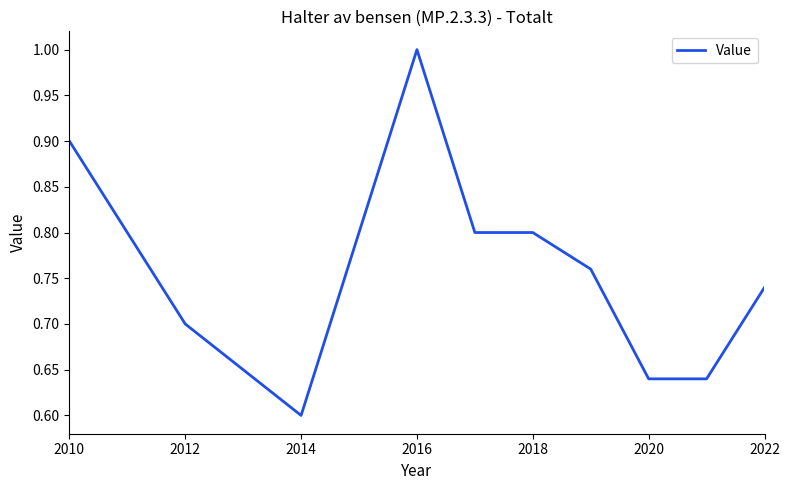

How many distinct data groups are displayed?

1